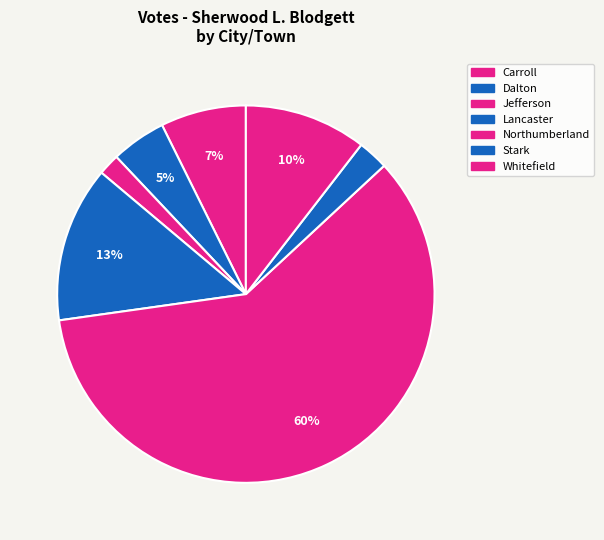

Which slice represents more than half of the pie?

Northumberland